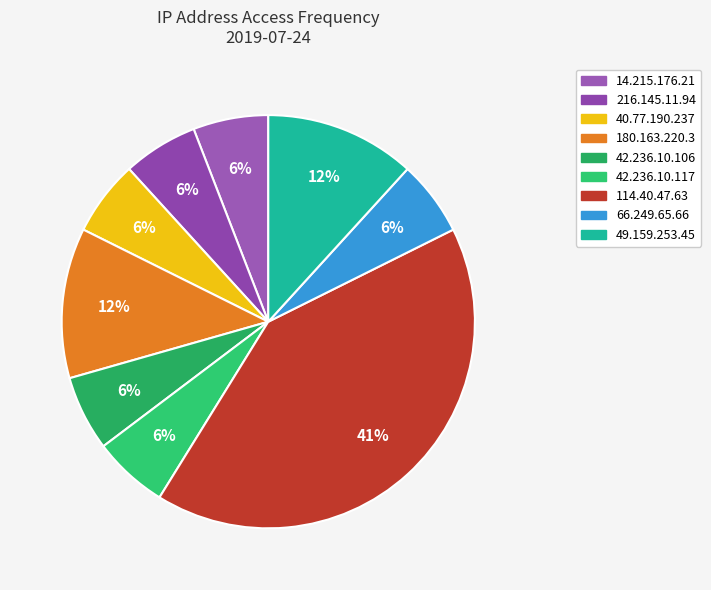

To the nearest percent, what is the difference between the 49.159.253.45 and 216.145.11.94 slice percentages?

6%